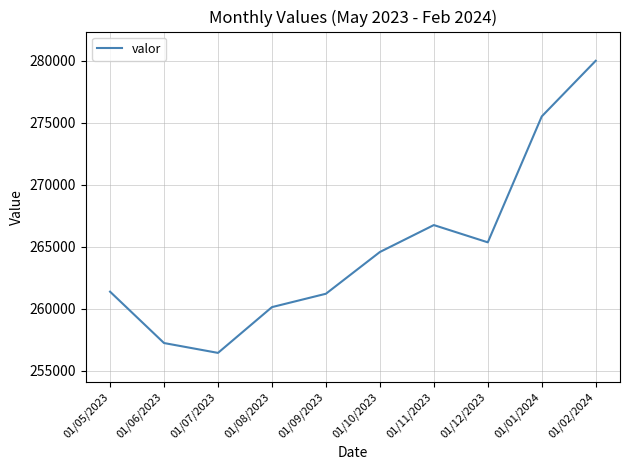

Read the value at 01/05/2023, to the nearest 50.

261350